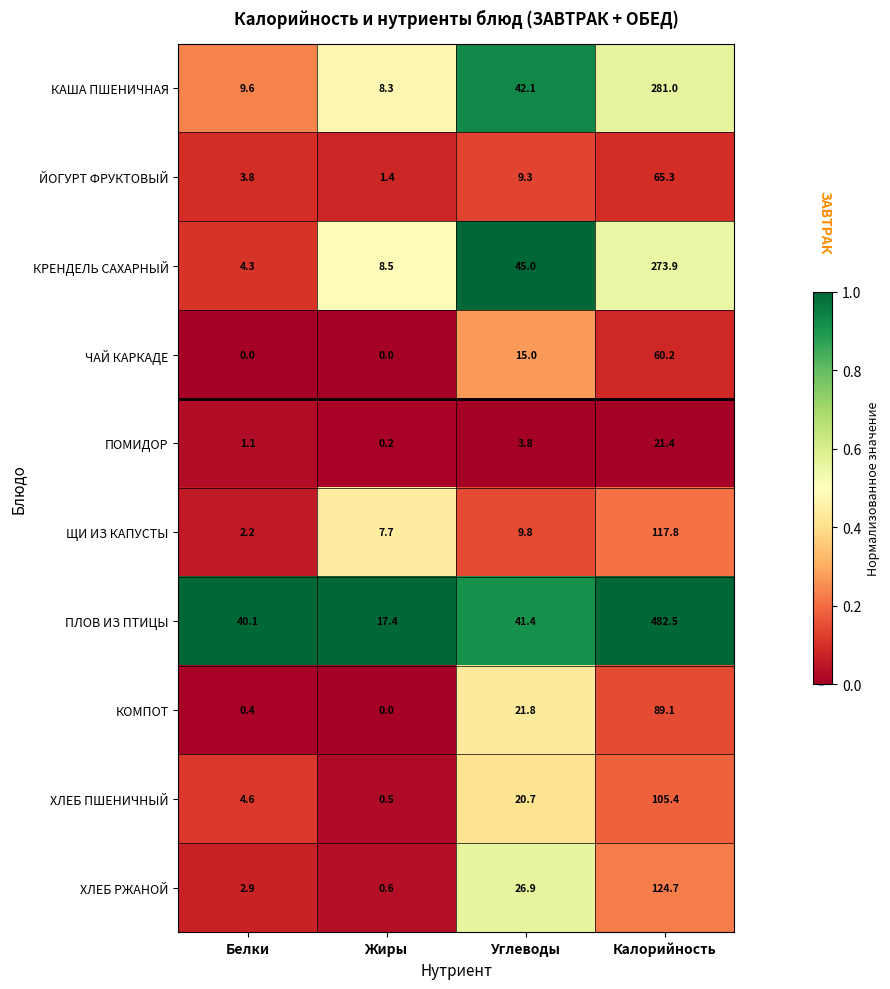

At which label does ЩИ ИЗ КАПУСТЫ first exceed 9?

Углеводы